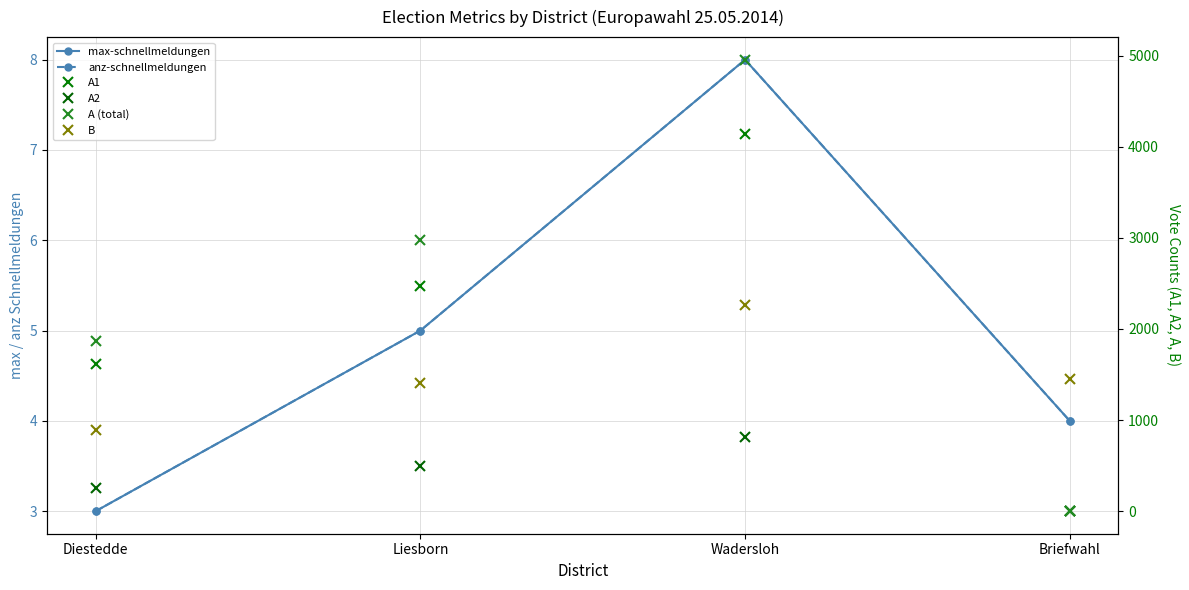

Which series has the largest range (max minus min)?

A (total)